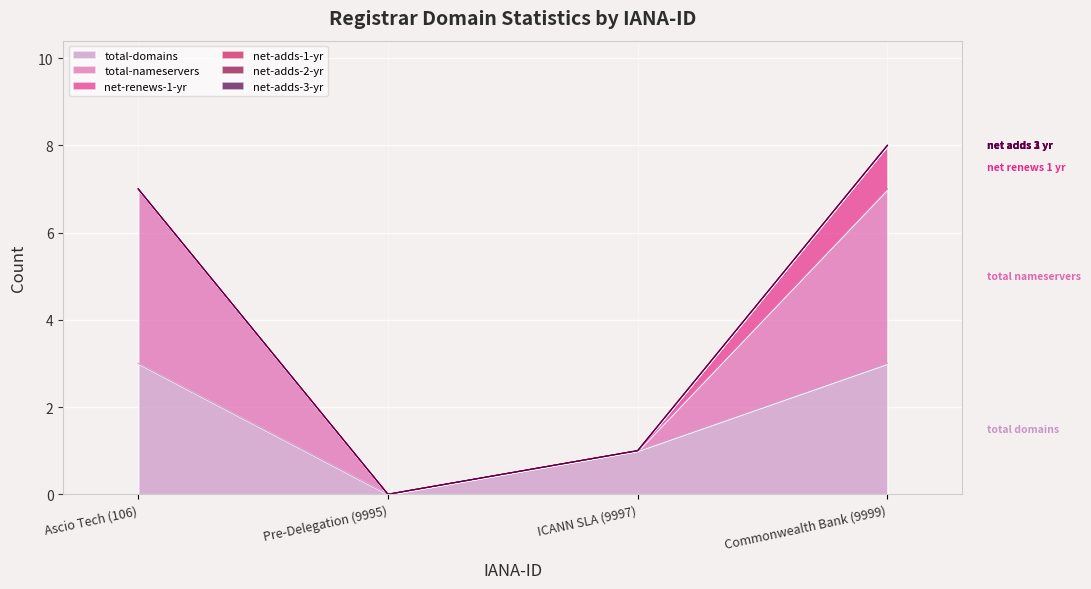

Between 106 and 9997, which is larger?

106